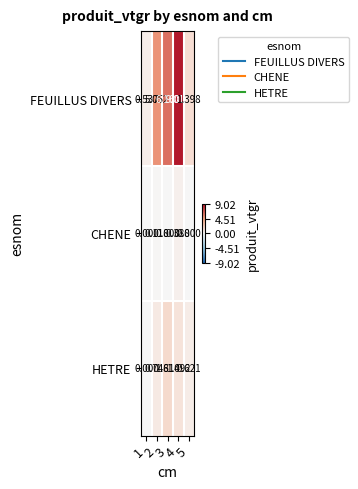

Between 1 and 5, which series saw the biggest shift?

FEUILLUS DIVERS